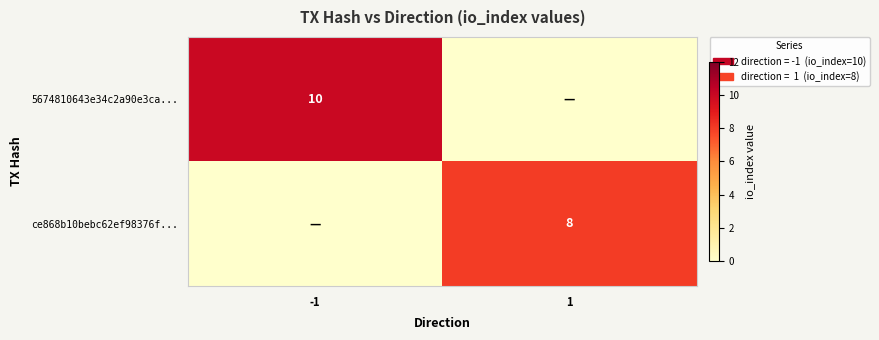

The value of ce868b10bebc62ef98376f... at 1 is 8. True or false?

True